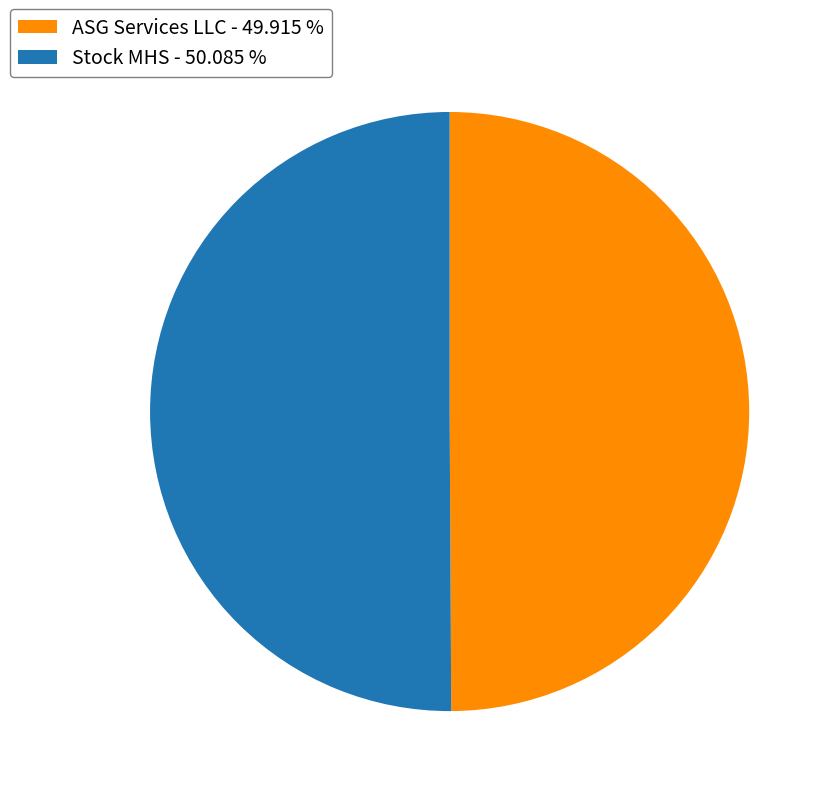

Do Stock MHS - 50.085 % and ASG Services LLC - 49.915 % together represent more than half of the pie?

Yes